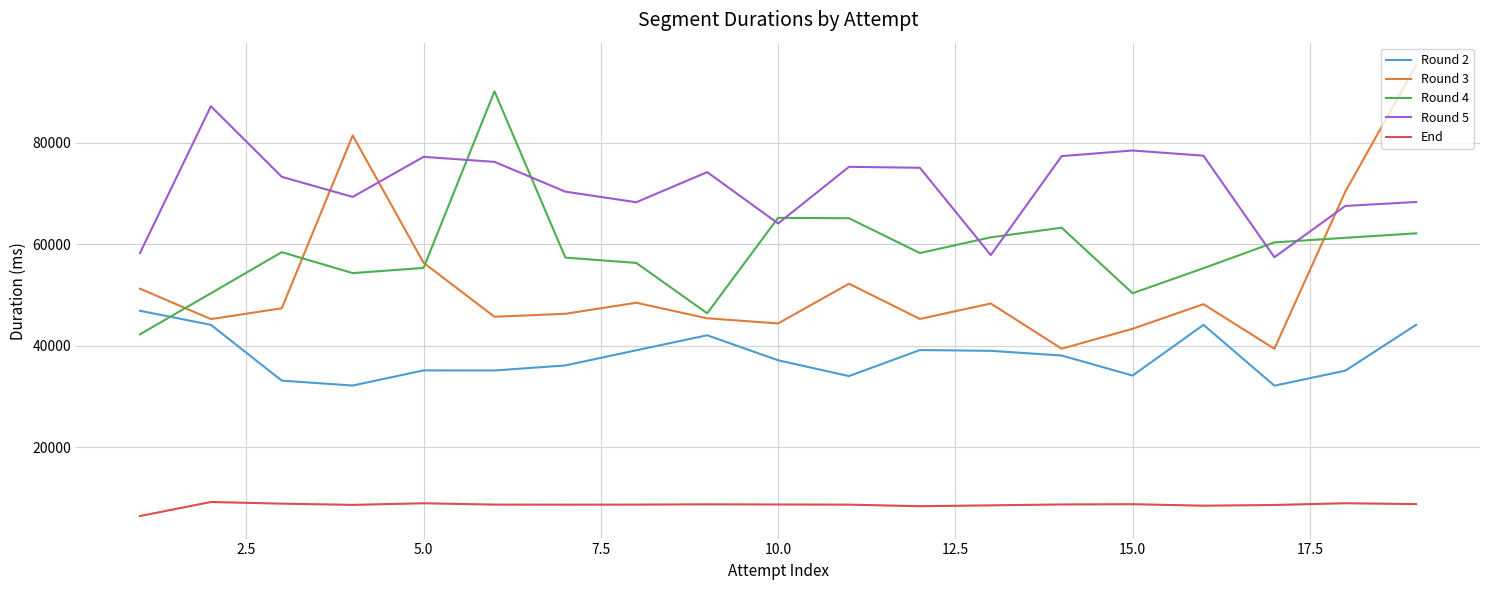

Which series has the widest spread of values?

Round 3